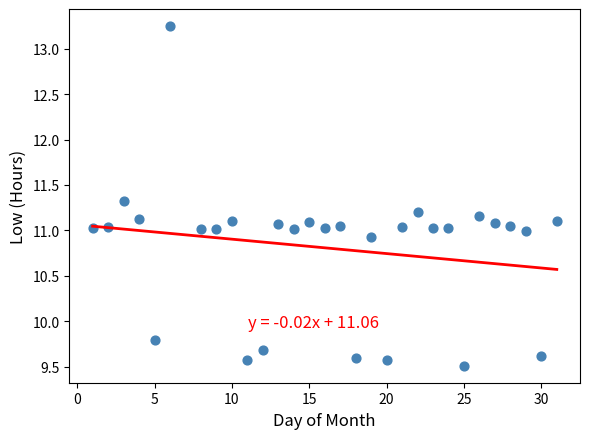

What is the range of X values (max minus min)?

30.0